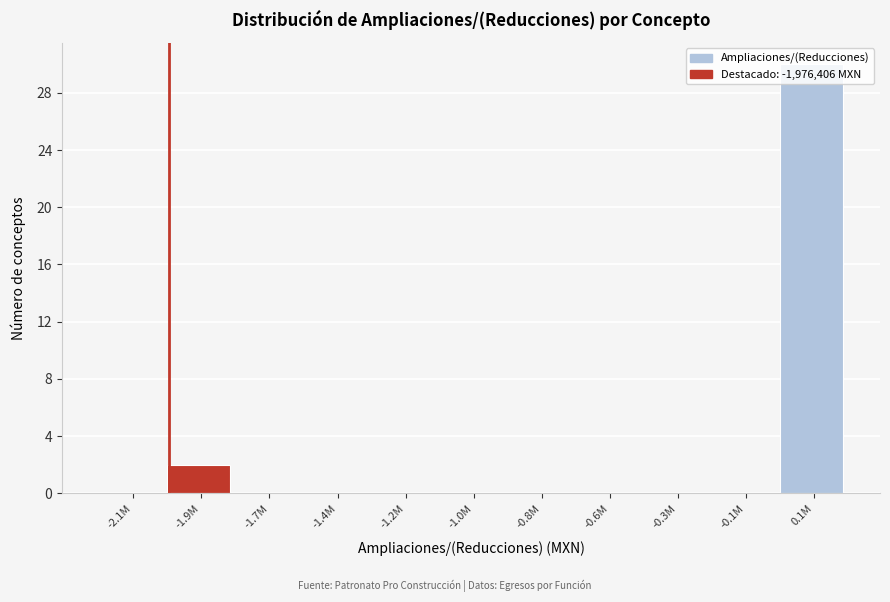

At which category does the chart reach its peak across all series?

0.1M